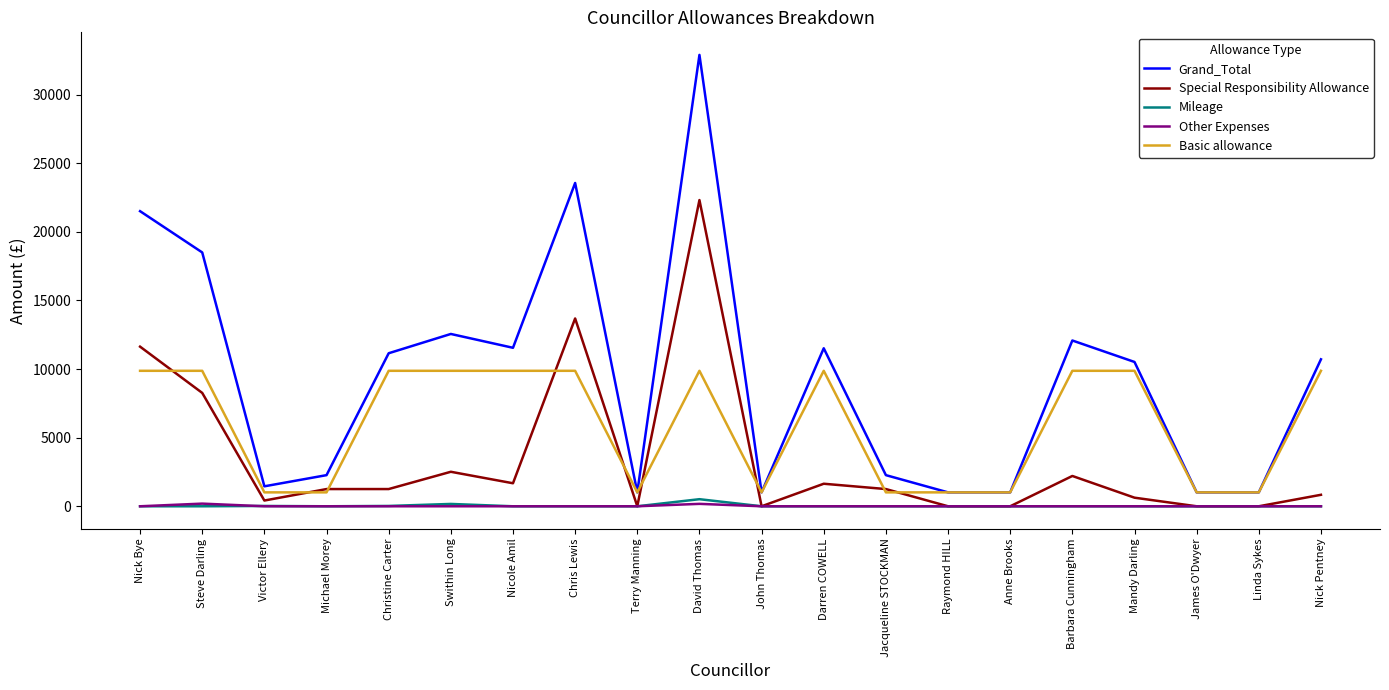

How many categories are shown in the chart?

20